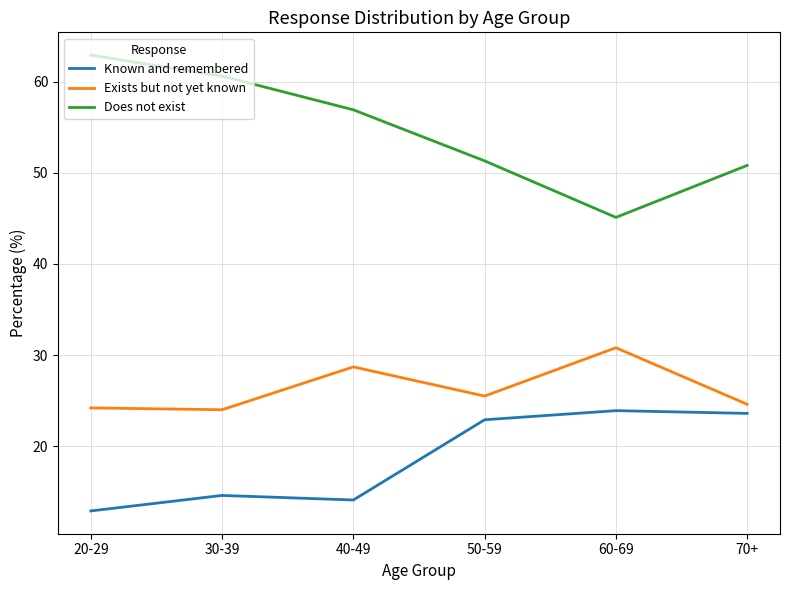

What is the sum of all Known and remembered values?

112.0